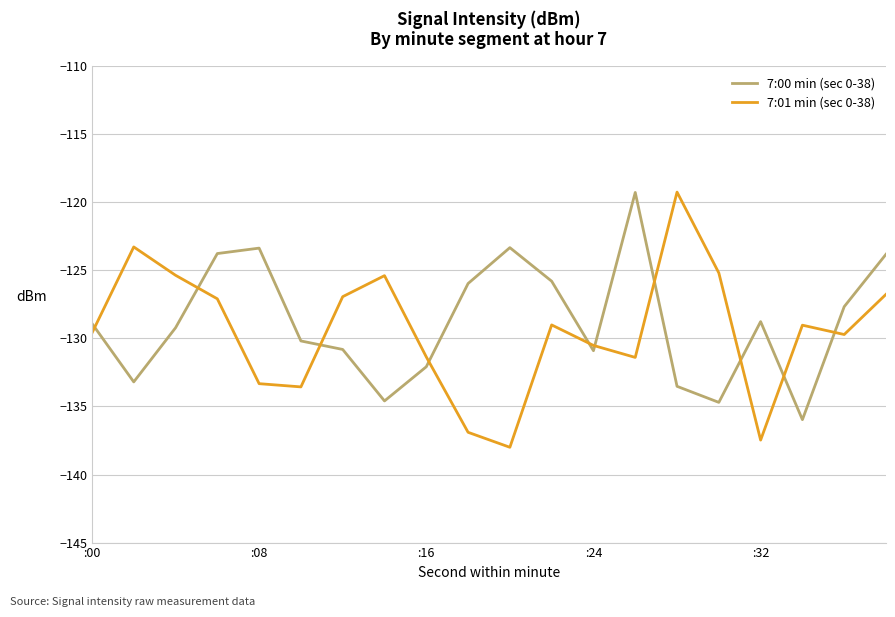

Rank the series by their average value, from highest to lowest.

7:00 min (sec 0-38), 7:01 min (sec 0-38)